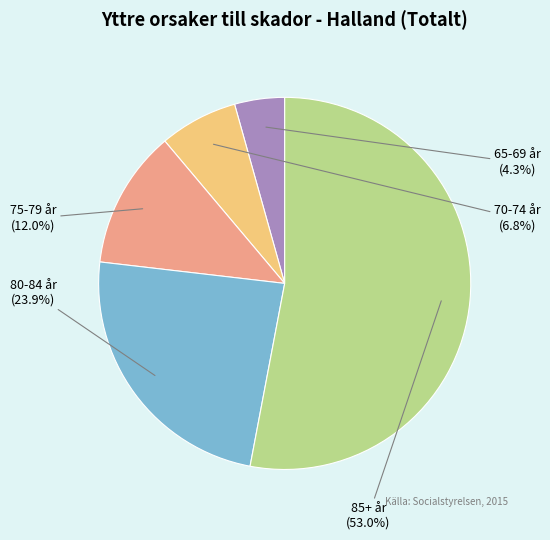

What percentage is the 75-79 år slice, to the nearest percent?

12%